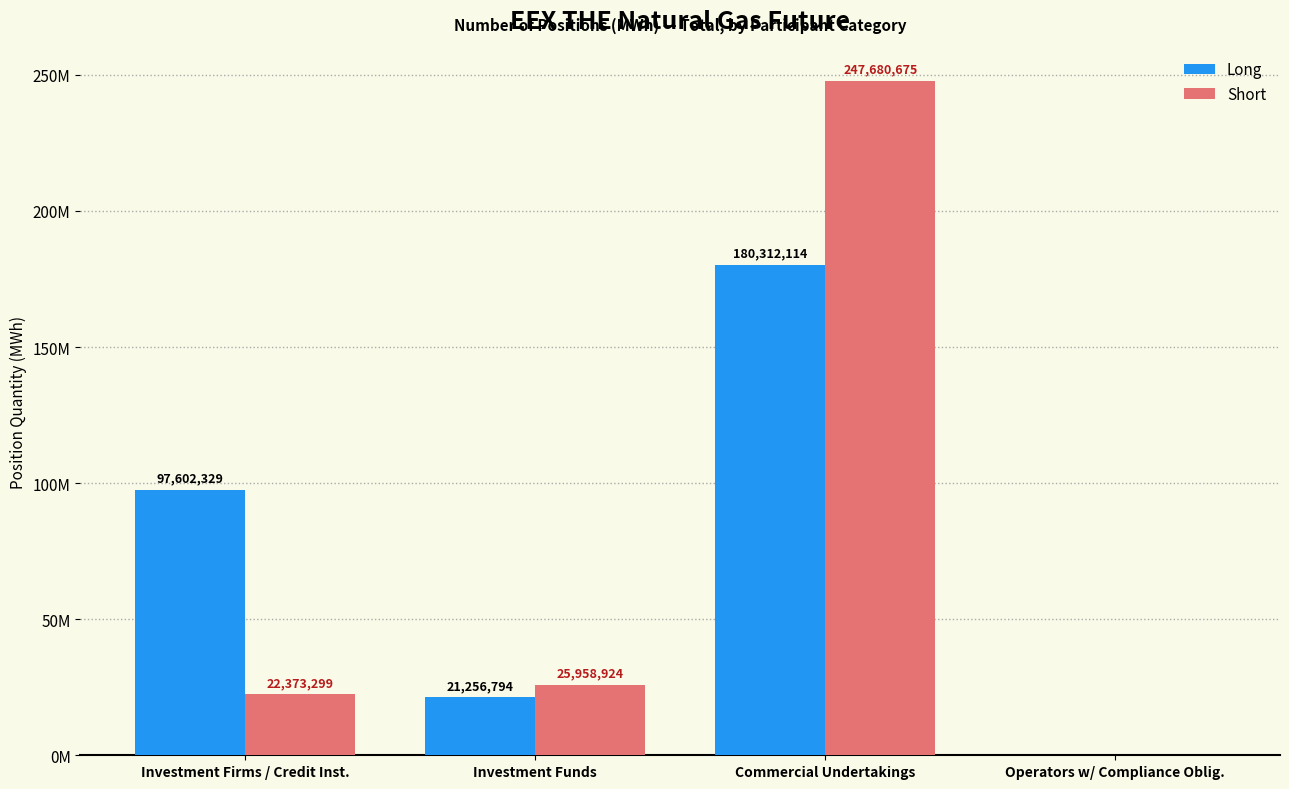

What is the label of the 2nd bar from the right?

Commercial Undertakings